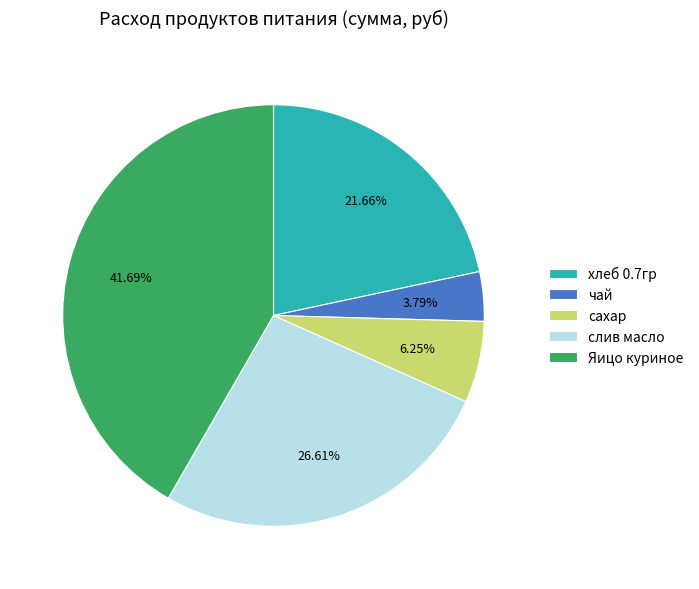

Do сахар and чай together represent more than half of the pie?

No